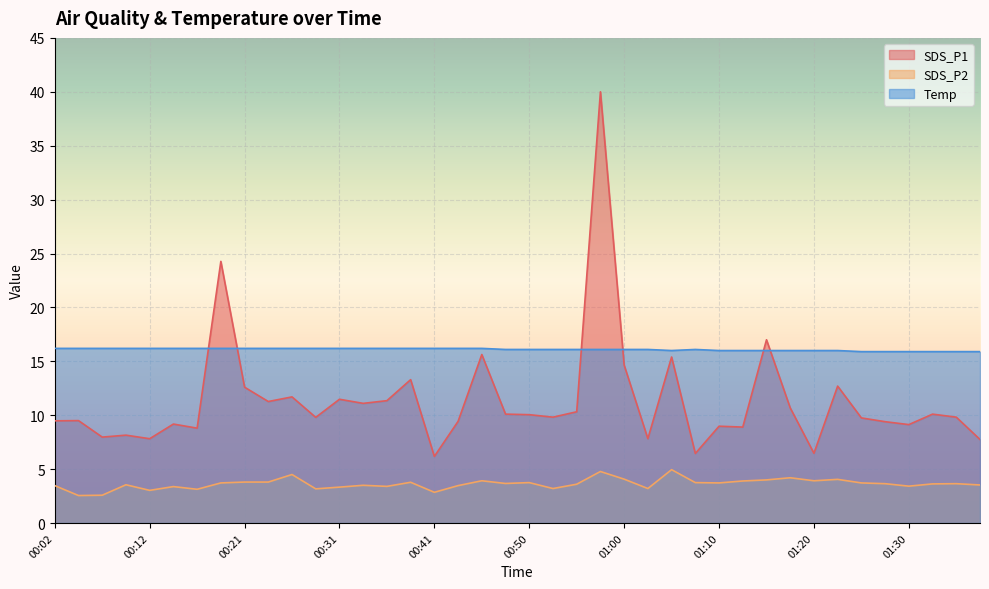

Reading right to left, what are all the values shown in this chart?

SDS_P1: 01:37=7.8	01:35=9.8	01:32=10.1	01:30=9.1	01:27=9.4	01:25=9.8	01:22=12.7	01:20=6.5	01:17=10.7	01:15=17.0	01:12=8.9	01:10=9.0	01:07=6.5	01:05=15.4	01:03=7.8	01:00=14.7	00:58=40.0	00:55=10.3	00:53=9.8	00:50=10.1	00:48=10.1	00:46=15.6	00:43=9.4	00:41=6.2	00:38=13.3	00:36=11.3	00:33=11.1	00:31=11.5	00:29=9.8	00:26=11.7	00:24=11.3	00:21=12.6	00:19=24.3	00:16=8.8	00:14=9.2	00:12=7.8	00:09=8.2	00:07=8.0	00:04=9.5	00:02=9.5
SDS_P2: 01:37=3.5	01:35=3.6	01:32=3.6	01:30=3.4	01:27=3.6	01:25=3.7	01:22=4.0	01:20=3.9	01:17=4.2	01:15=4.0	01:12=3.9	01:10=3.7	01:07=3.8	01:05=5.0	01:03=3.2	01:00=4.1	00:58=4.8	00:55=3.6	00:53=3.2	00:50=3.8	00:48=3.7	00:46=3.9	00:43=3.5	00:41=2.9	00:38=3.8	00:36=3.4	00:33=3.5	00:31=3.3	00:29=3.2	00:26=4.5	00:24=3.8	00:21=3.8	00:19=3.7	00:16=3.1	00:14=3.4	00:12=3.0	00:09=3.5	00:07=2.6	00:04=2.5	00:02=3.5
Temp: 01:37=15.9	01:35=15.9	01:32=15.9	01:30=15.9	01:27=15.9	01:25=15.9	01:22=16.0	01:20=16.0	01:17=16.0	01:15=16.0	01:12=16.0	01:10=16.0	01:07=16.1	01:05=16.0	01:03=16.1	01:00=16.1	00:58=16.1	00:55=16.1	00:53=16.1	00:50=16.1	00:48=16.1	00:46=16.2	00:43=16.2	00:41=16.2	00:38=16.2	00:36=16.2	00:33=16.2	00:31=16.2	00:29=16.2	00:26=16.2	00:24=16.2	00:21=16.2	00:19=16.2	00:16=16.2	00:14=16.2	00:12=16.2	00:09=16.2	00:07=16.2	00:04=16.2	00:02=16.2